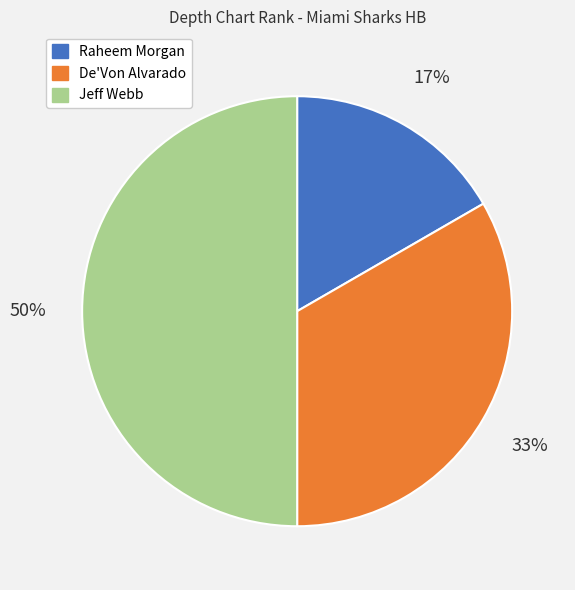

How many slices are in this pie chart?

3